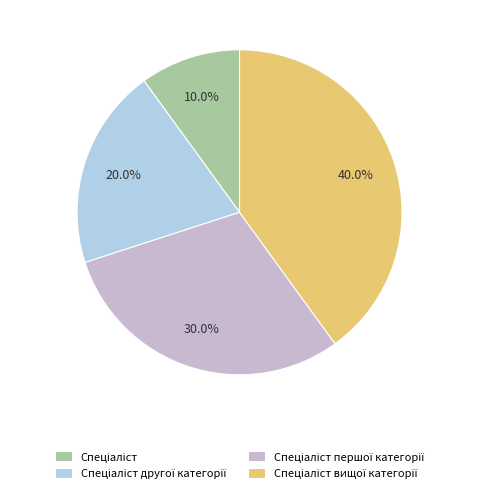

Is there a majority slice in this chart?

No